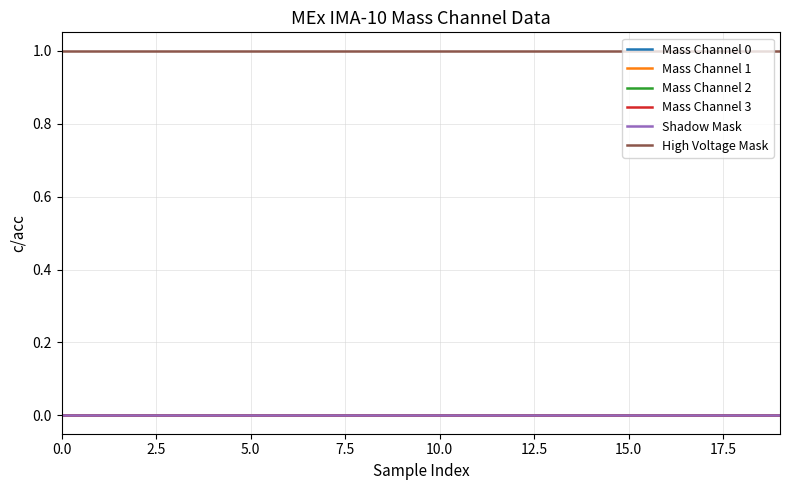

Which series has the largest range (max minus min)?

Mass Channel 0